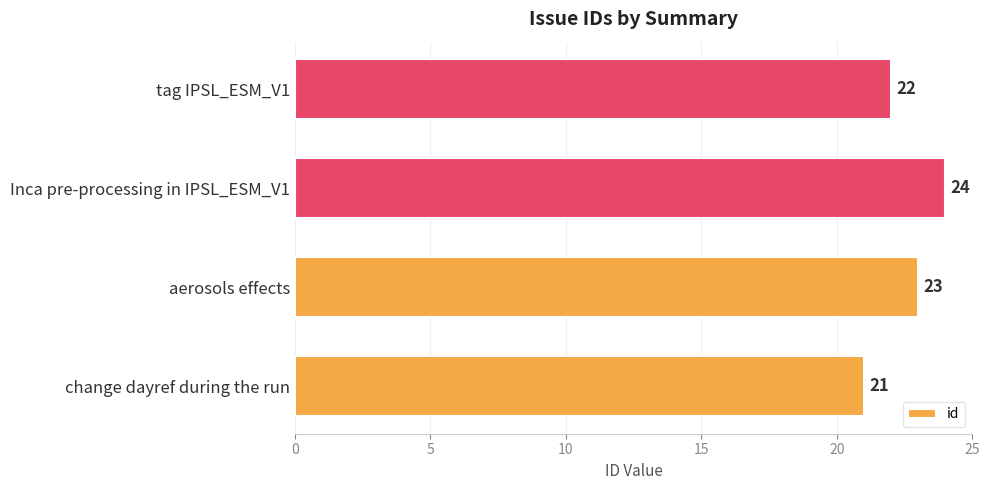

What is the sum of all values?

90